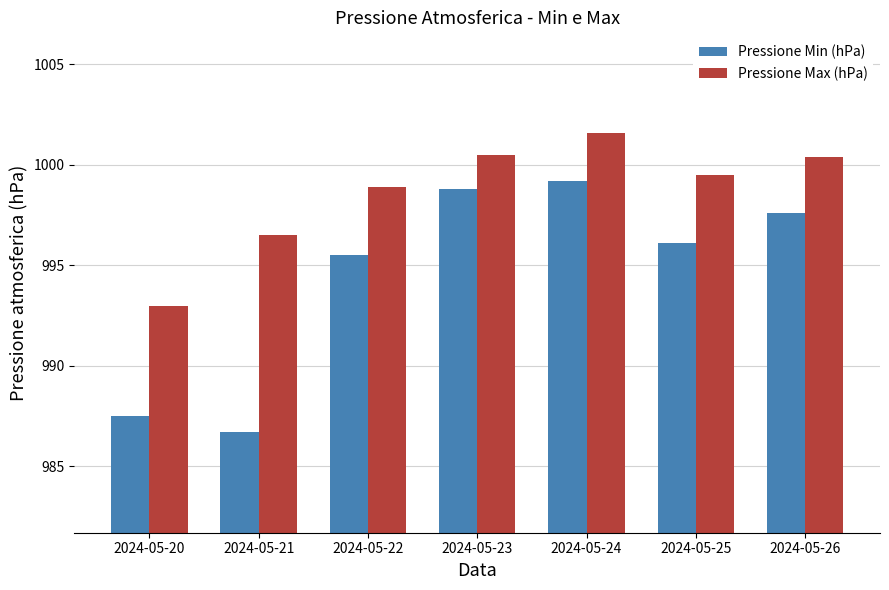

What is the sum of all Pressione Min (hPa) values?

6961.4